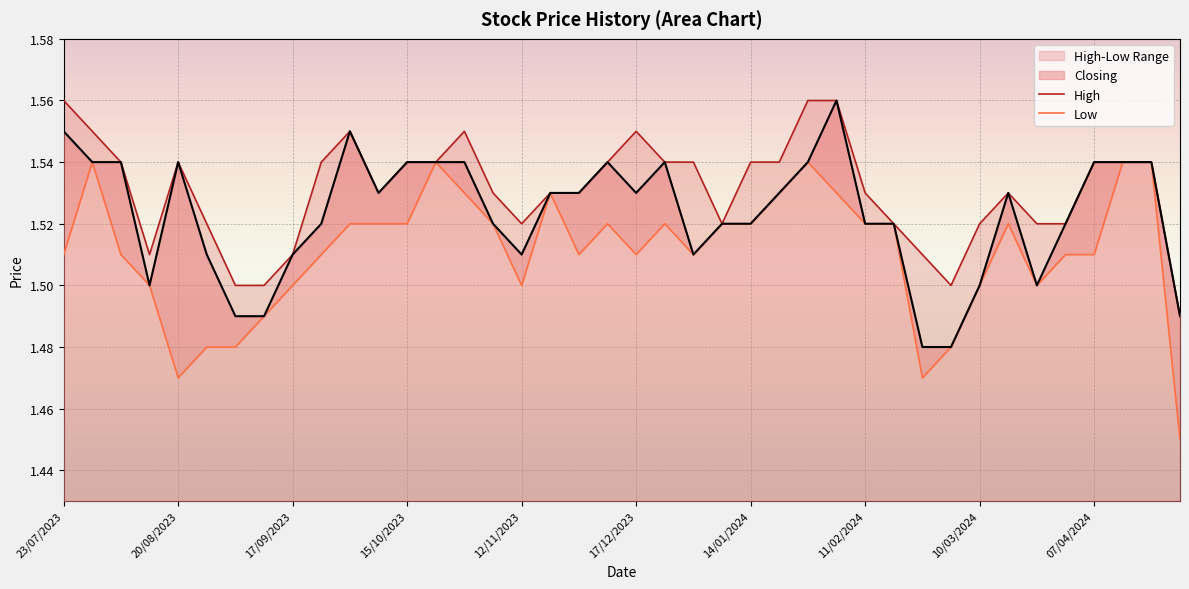

The Closing series shows 2.4 at 15/10/2023. True or false?

False